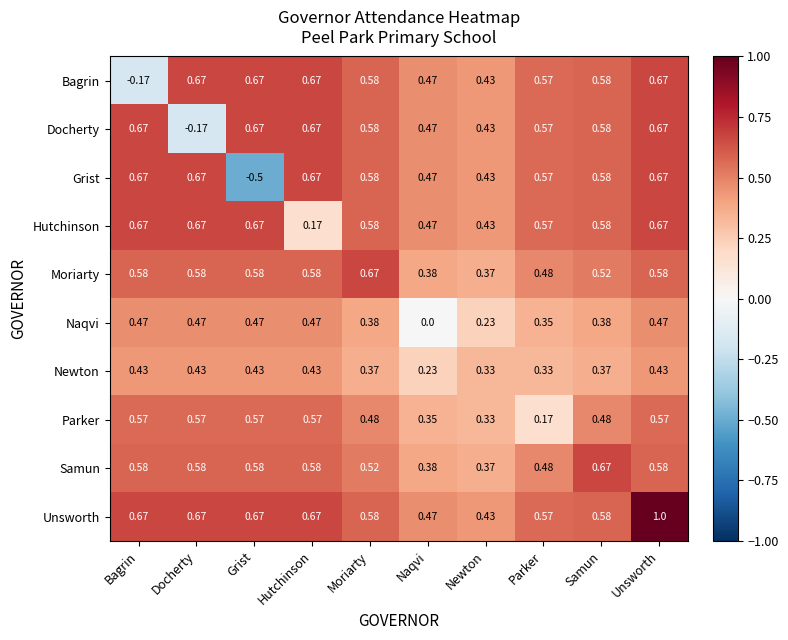

Which category has the highest value across all series?

Unsworth